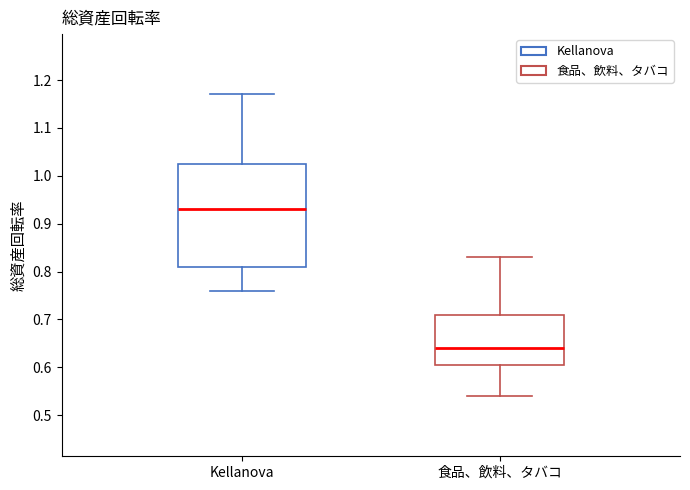

Reading left to right, read every box against the y-axis: the position of its median line, the range the box covers, and the ends of its whiskers. The values are not printed on the chart, so give them approximately, as read against the axis.

Kellanova: median 0.93, box 0.81 to 1.03, whiskers 0.76 to 1.17
食品、飲料、タバコ: median 0.64, box 0.61 to 0.71, whiskers 0.54 to 0.83